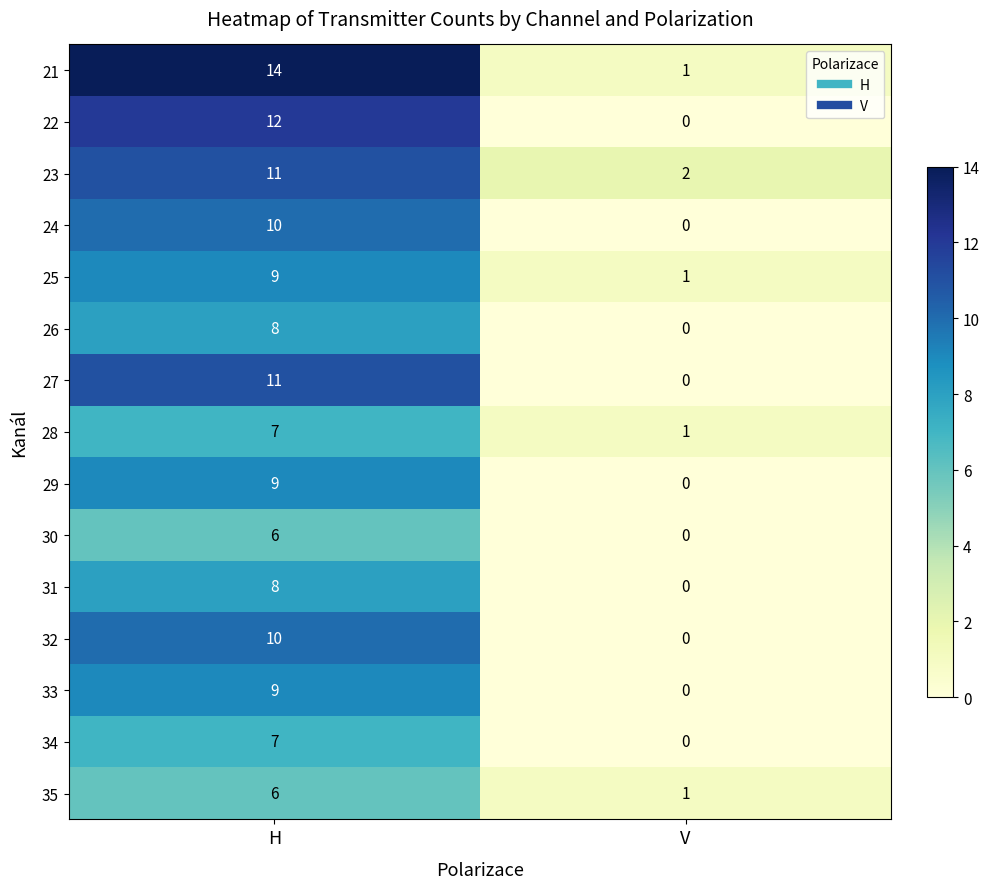

Which series has the widest spread of values?

21